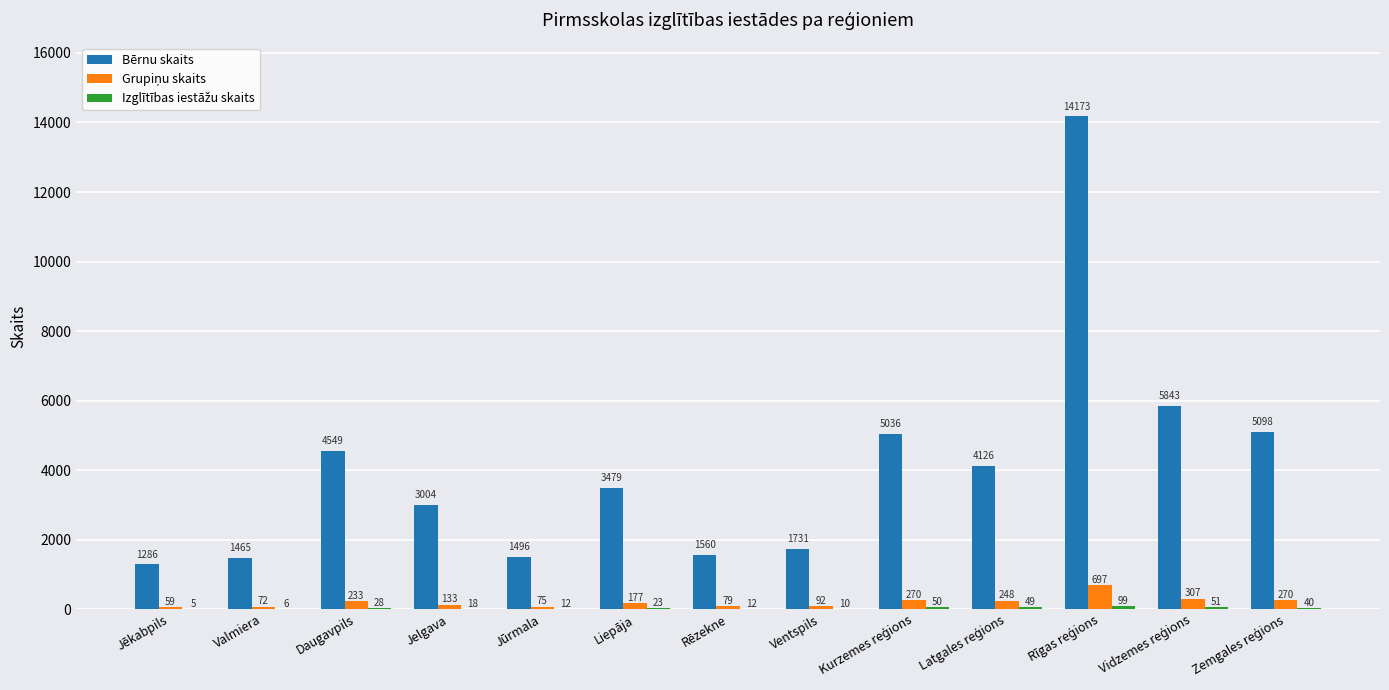

How many groups of bars are there?

13